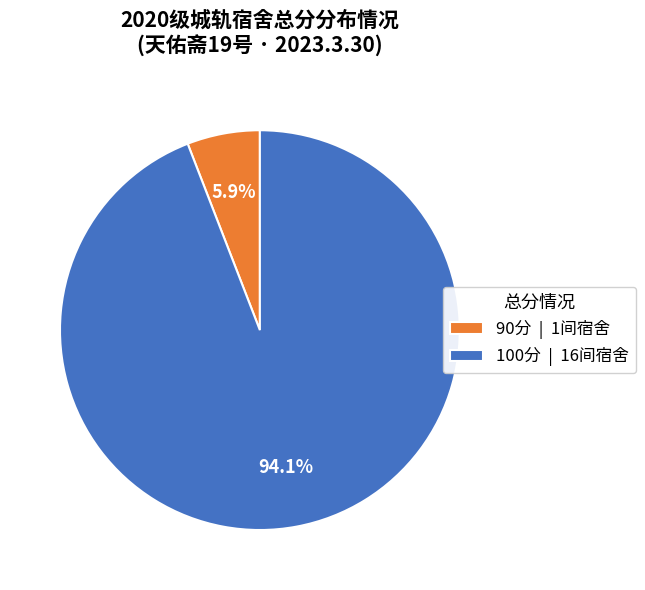

To the nearest percent, what is the difference between the largest and smallest slice percentages?

88%